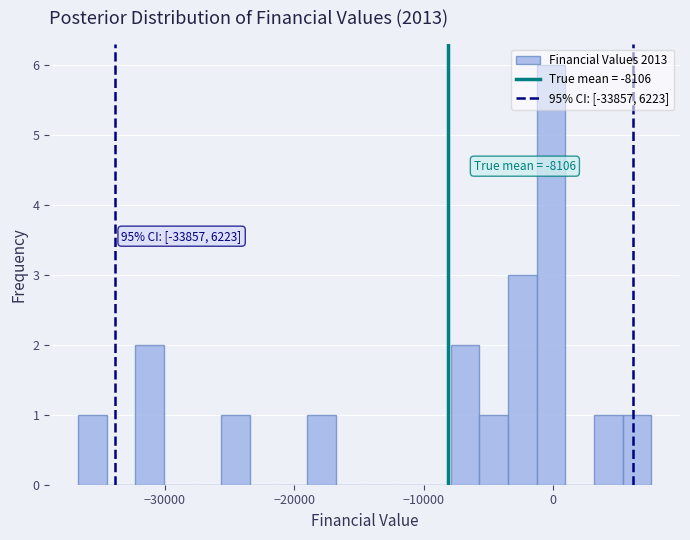

Read against the x-axis, roughly where is the centre of the tallest bar?

0